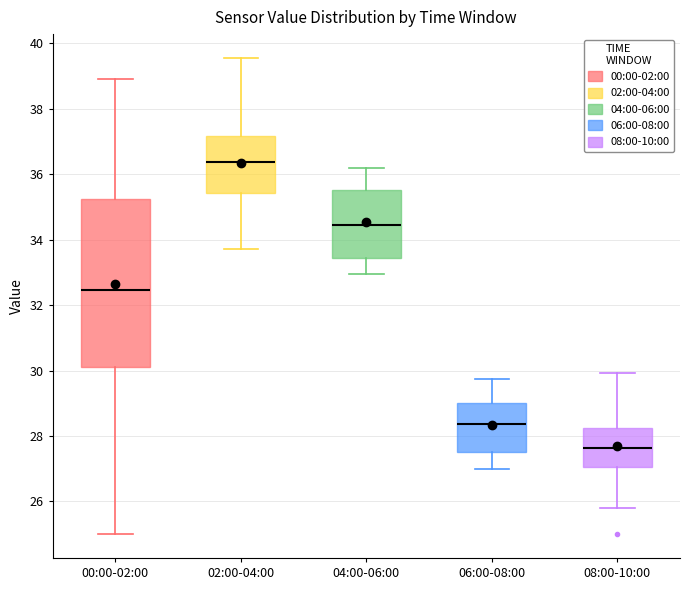

Where does the lower whisker of the box for 06:00-08:00 end on the y-axis? The values are not printed on the chart, so give them approximately, as read against the axis.

27.0